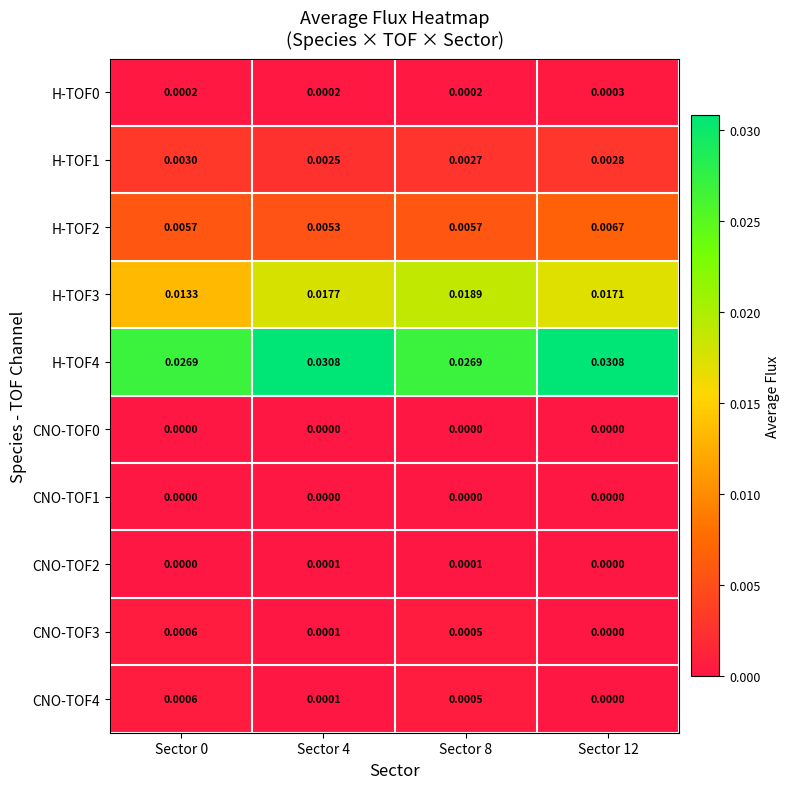

Is the value of H-TOF0 at Sector 0 greater than the value of CNO-TOF0 at Sector 12?

Yes